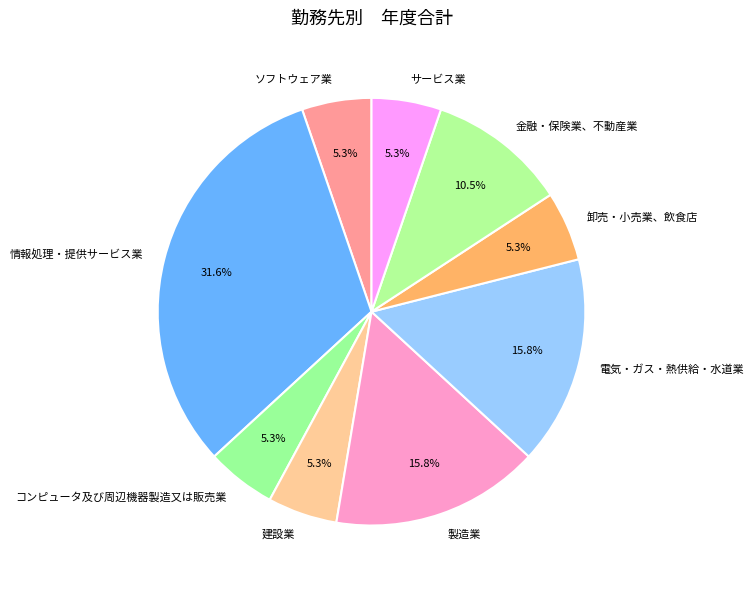

To the nearest percent, what is the combined percentage of 製造業 and 卸売・小売業、飲食店?

21%